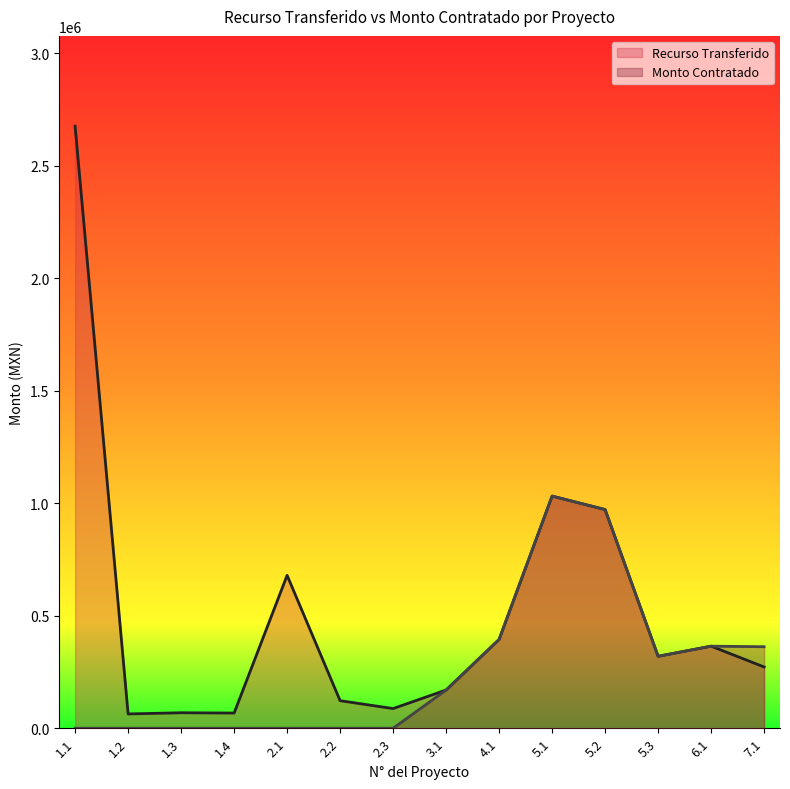

True or false: Recurso Transferido and Monto Contratado intersect in this chart.

False